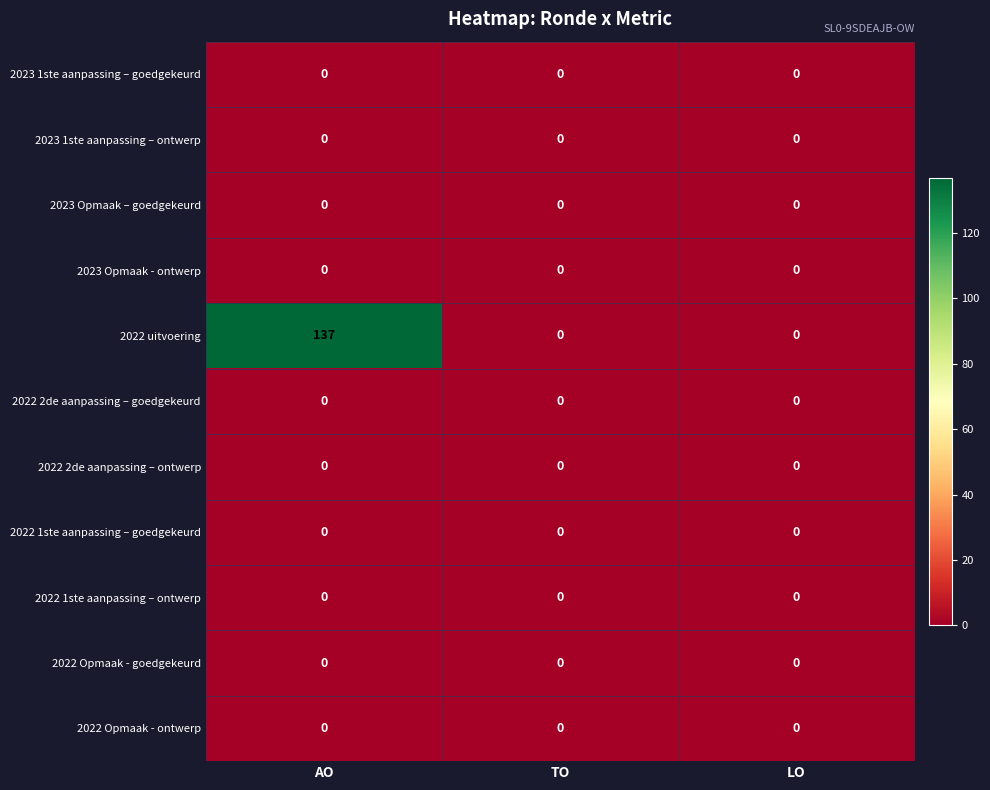

Which series has the largest total across all categories?

2022 uitvoering